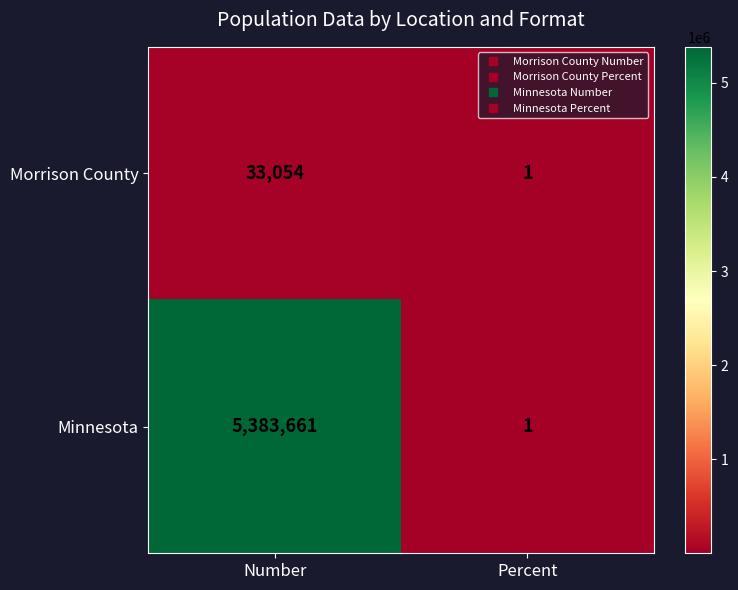

What is the difference between the highest and lowest values at Number?

5350607